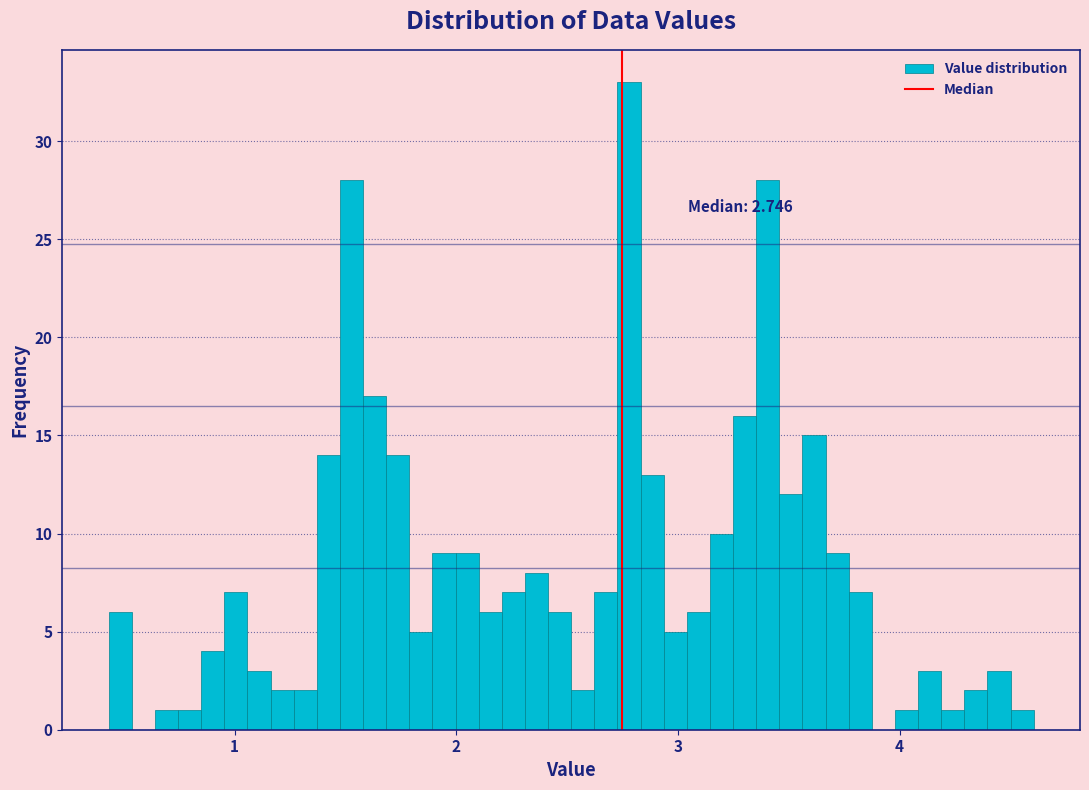

Around what value on the x-axis is the tallest bar? Give the approximate position of its centre, as read against the axis.

2.8